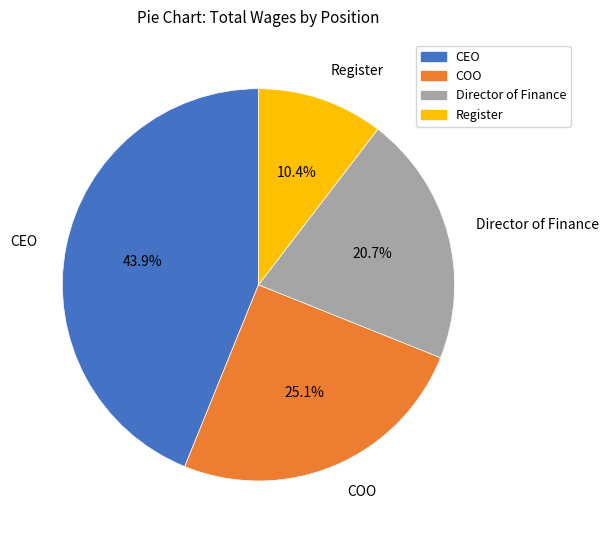

How many slices are in this pie chart?

4